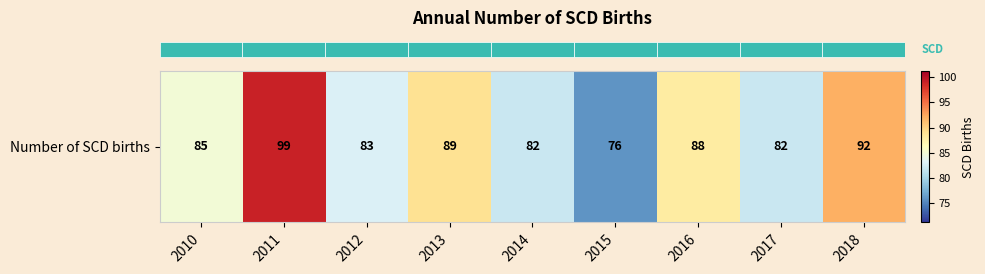

Where is the data nearest to the value 87?

2016